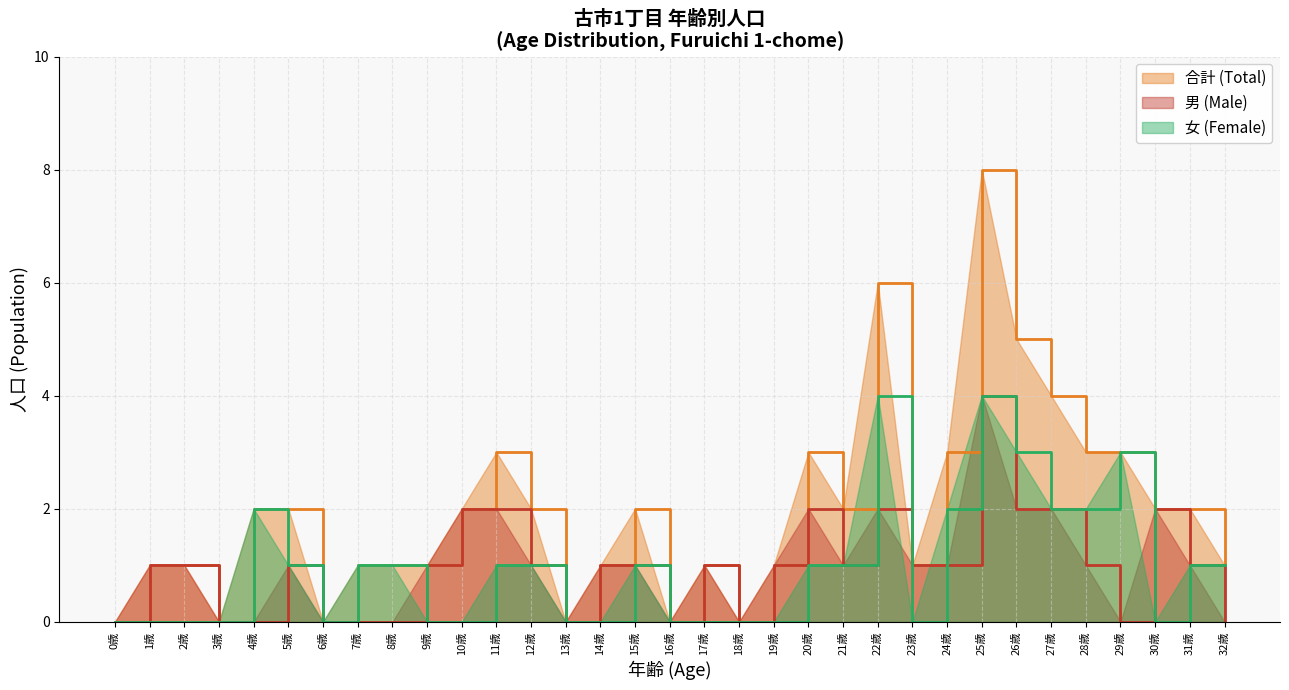

The 合計 (Total) series shows 1 at 8歳. True or false?

True